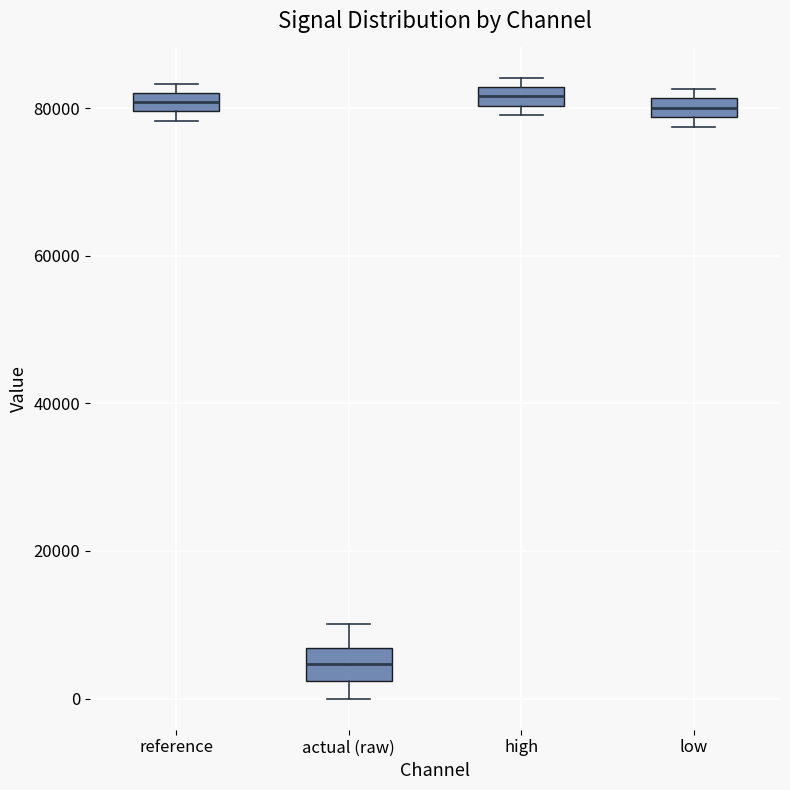

Where does the median line of the box for low sit on the y-axis? The values are not printed on the chart, so give them approximately, as read against the axis.

80000